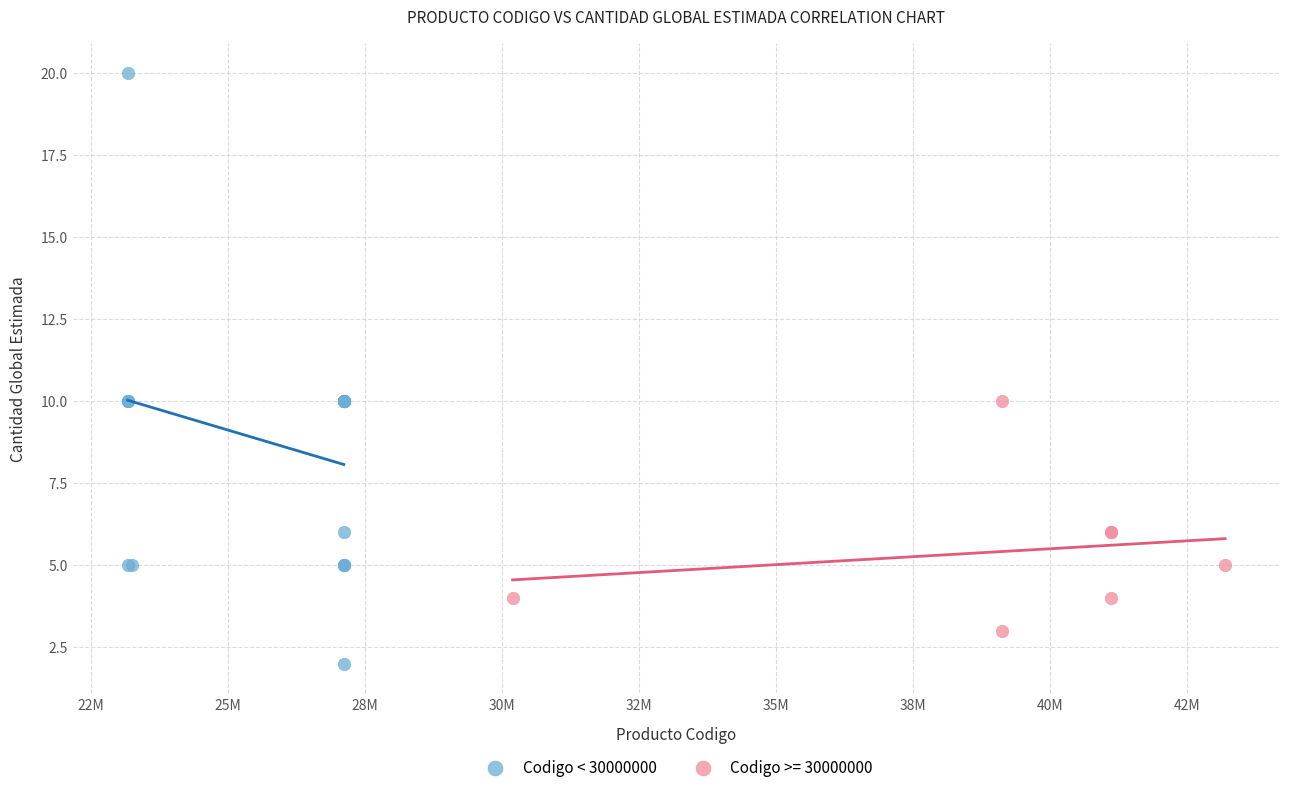

Which series reaches the maximum Y coordinate?

Codigo < 30000000